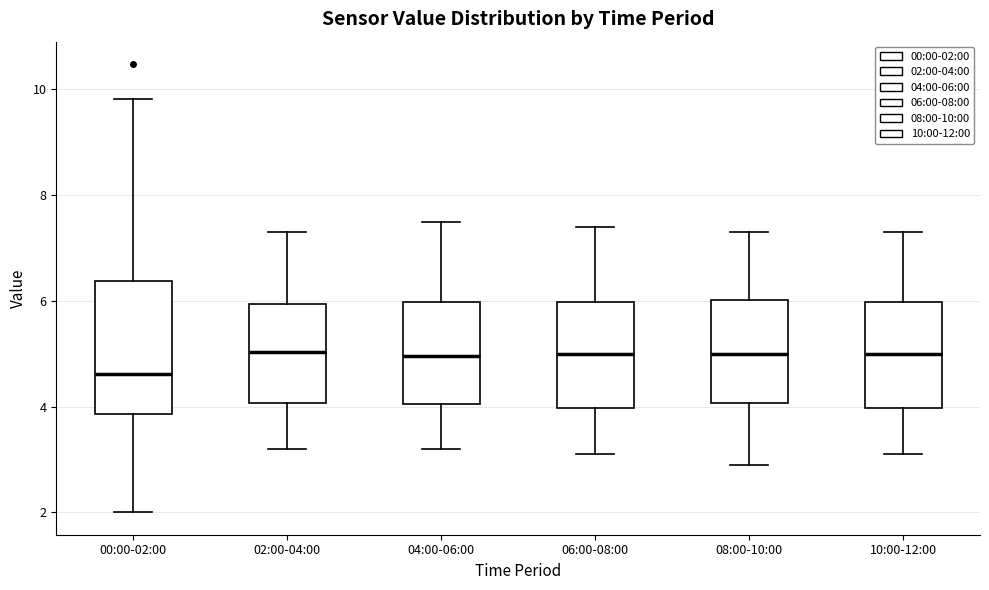

Which box has the lowest median line?

00:00-02:00